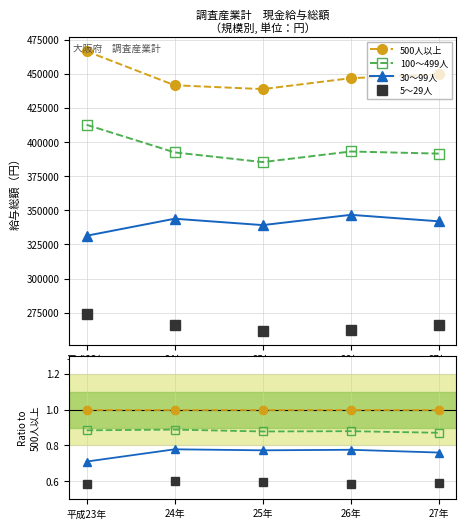

How many data points does each series have?

5